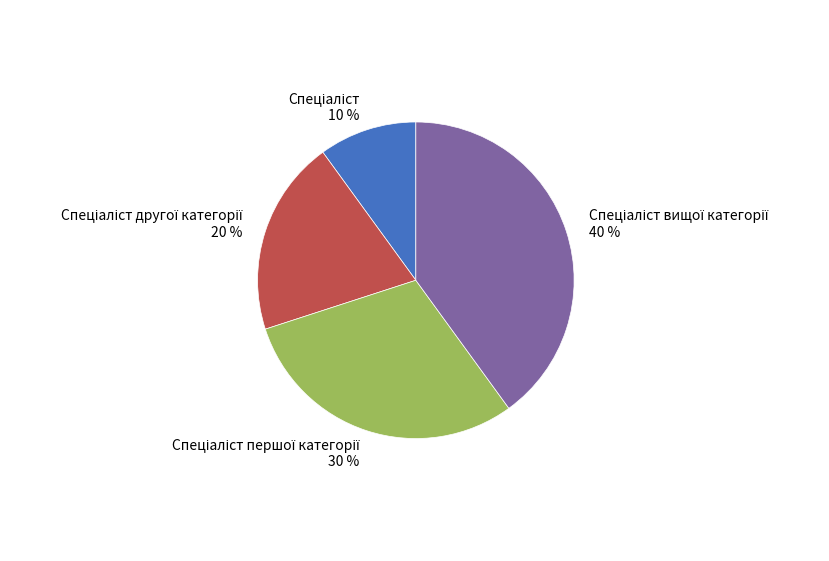

Does any single category account for the majority?

No